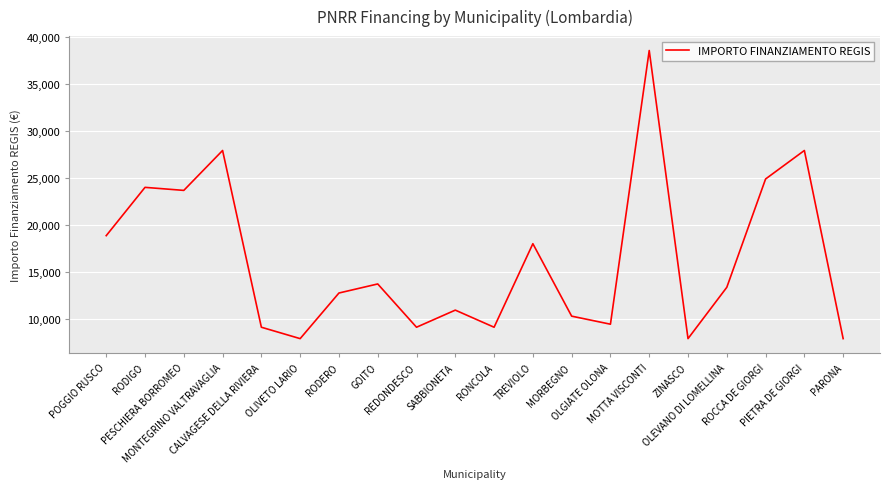

Reading left to right, transcribe all the data shown in this chart.

POGGIO RUSCO=18854	RODIGO=23996	PESCHIERA BORROMEO=23673	MONTEGRINO VALTRAVAGLIA=27922	CALVAGESE DELLA RIVIERA=9105	OLIVETO LARIO=7891	RODERO=12747	GOITO=13712	REDONDESCO=9105	SABBIONETA=10926	RONCOLA=9105	TREVIOLO=17997	MORBEGNO=10284	OLGIATE OLONA=9427	MOTTA VISCONTI=38565	ZINASCO=7891	OLEVANO DI LOMELLINA=13354	ROCCA DE GIORGI=24887	PIETRA DE GIORGI=27922	PARONA=7891